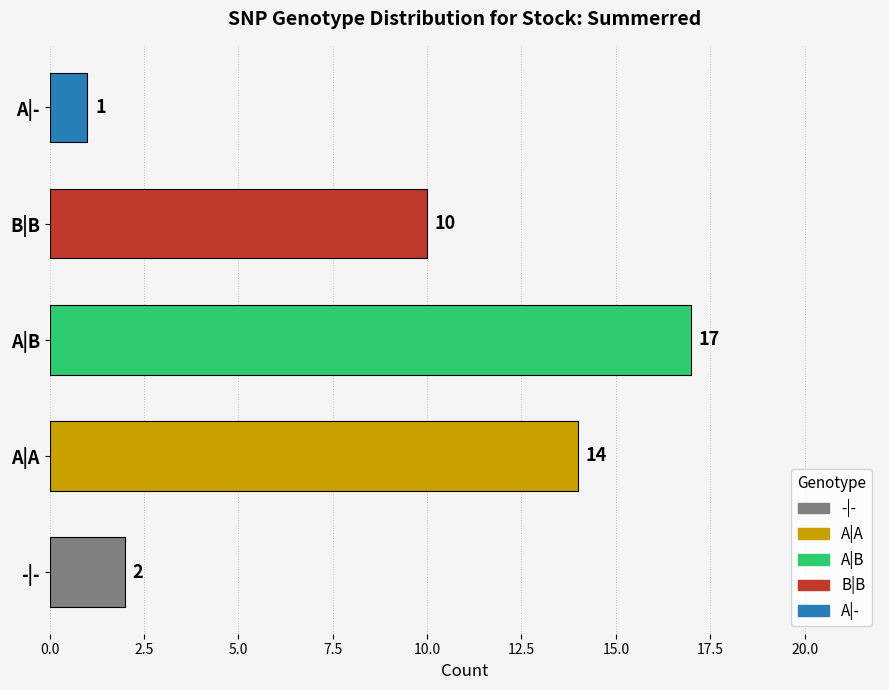

Is it true that the value at -|- is 0?

False